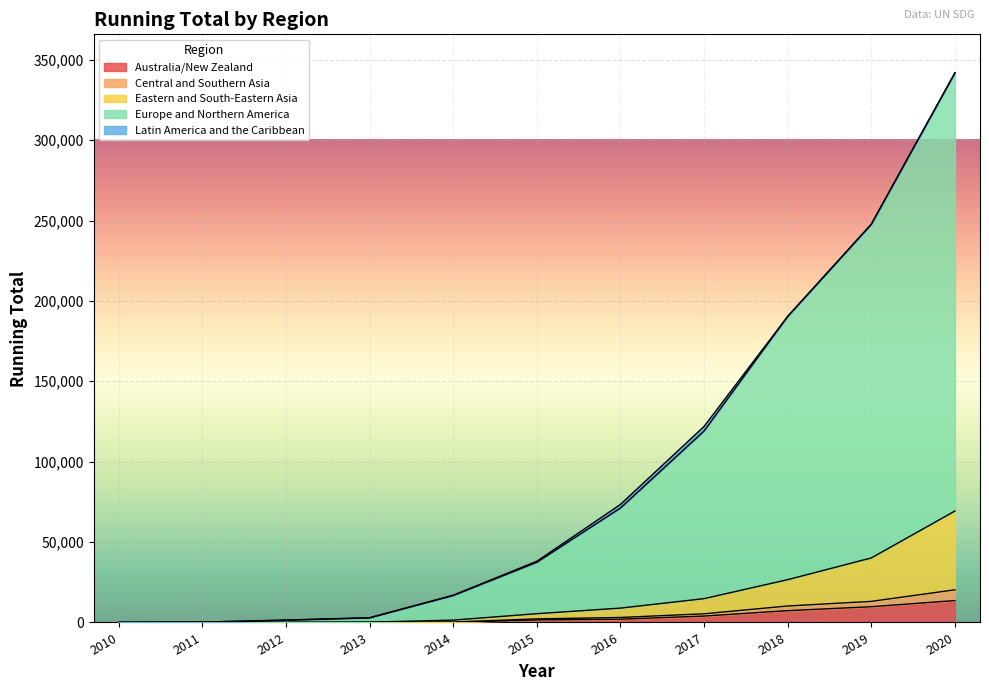

Does the chart display data point markers on the line(s)?

No